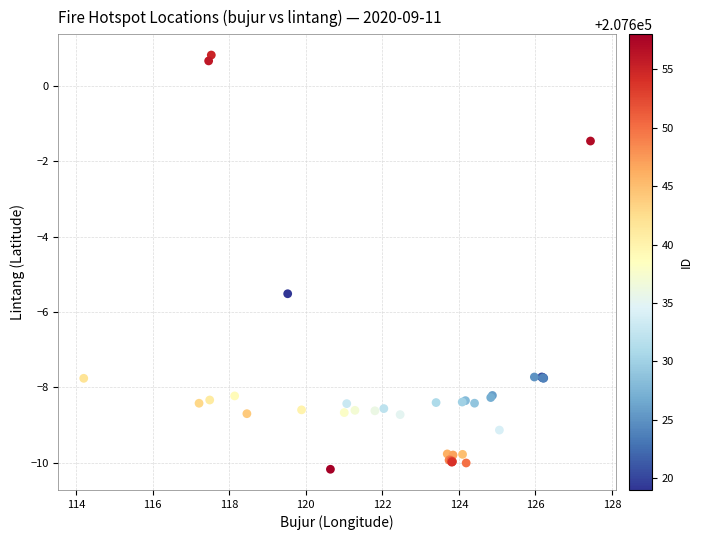

What Y value in the scatter plot is closest to -4?

-5.5